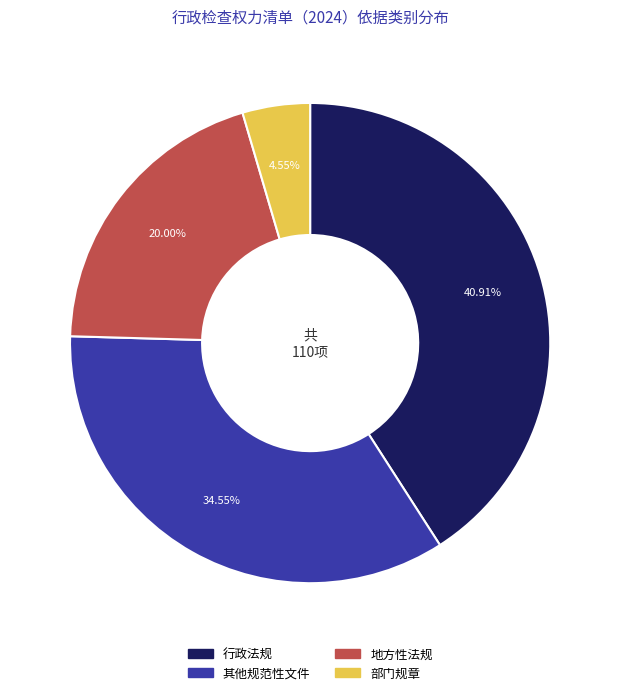

Which has a higher value, 其他规范性文件 or 行政法规?

行政法规